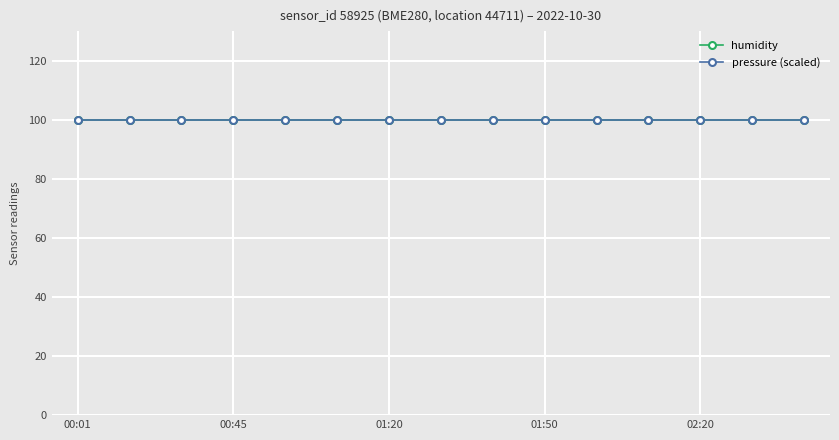

What is the minimum value for pressure (scaled)?

100.0